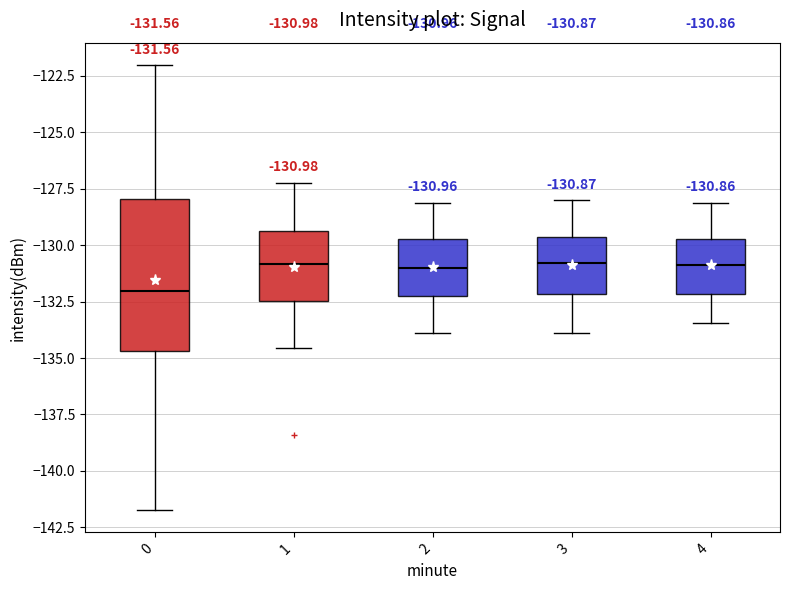

Comparing the boxes themselves (not the whiskers), which one is the tallest?

0